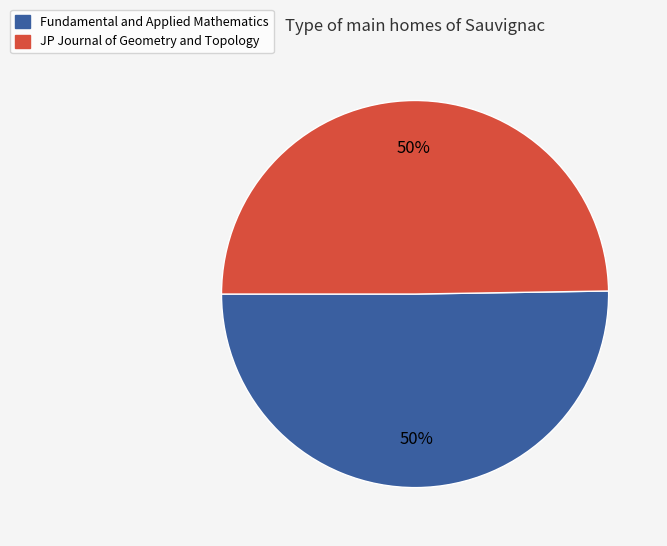

To the nearest percent, what portion does Fundamental and Applied Mathematics represent?

50%